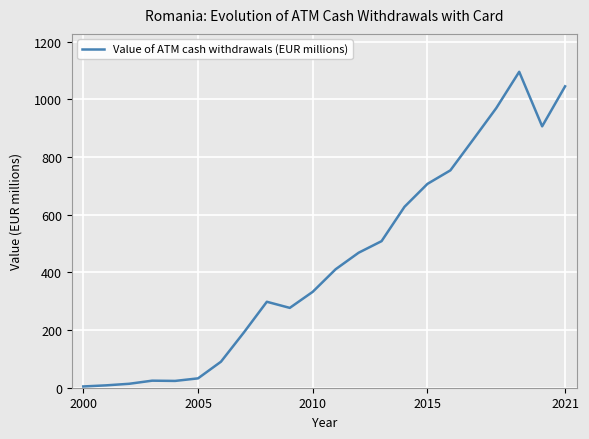

What is the difference between the maximum and minimum values?

1091.4